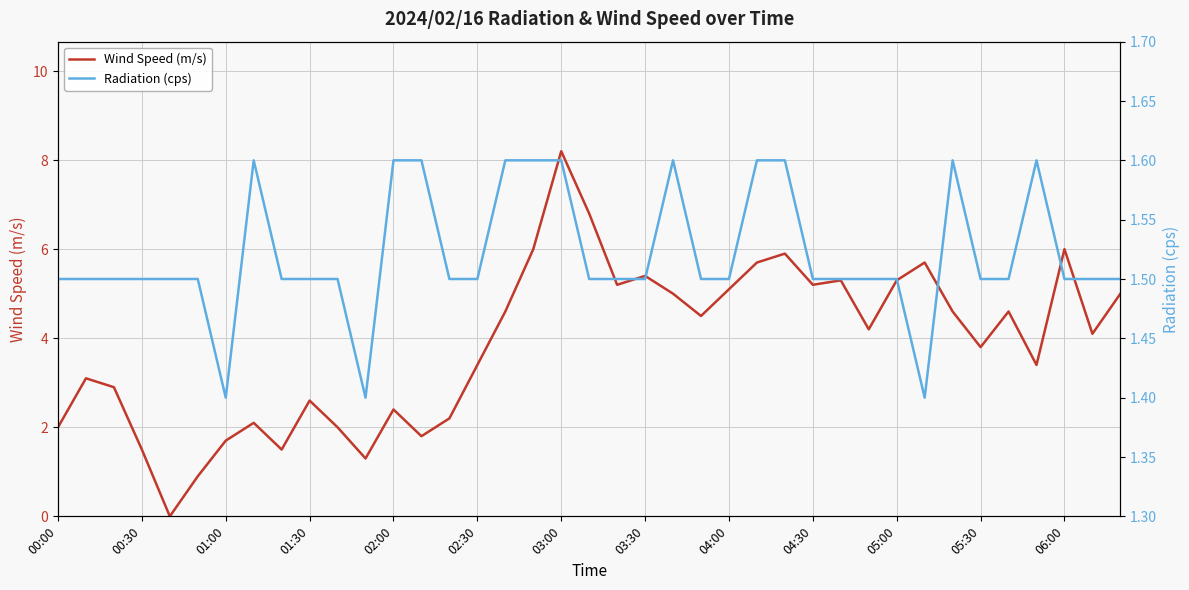

What is the maximum value for Wind Speed (m/s)?

8.2